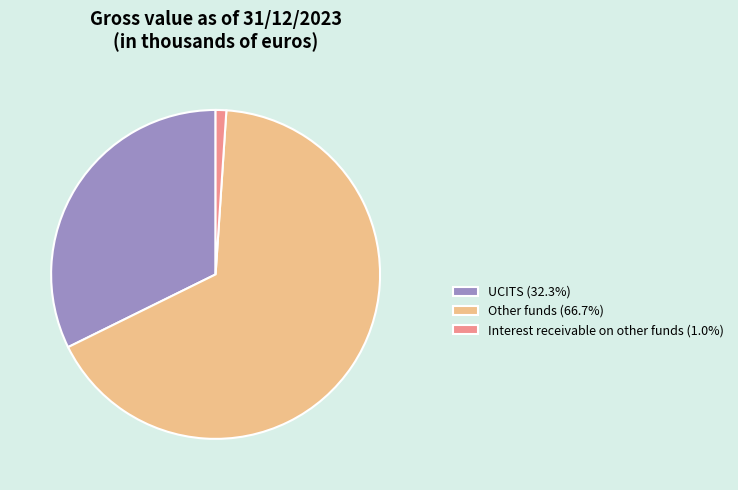

Which category accounts for the majority?

Other funds